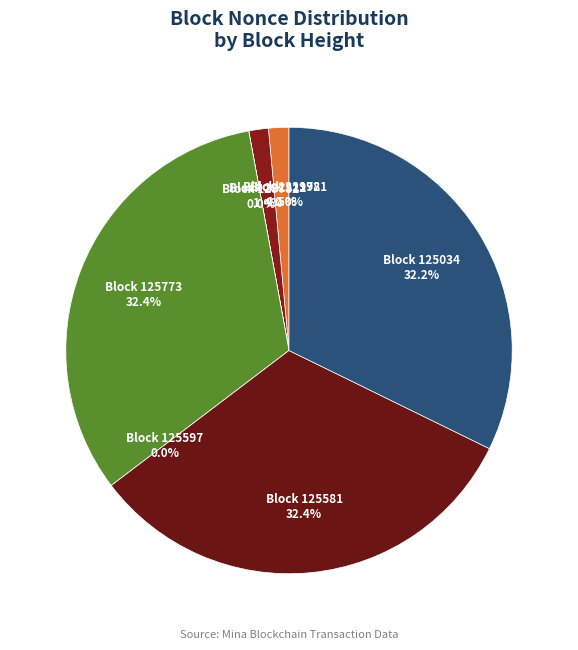

How many slices are in this pie chart?

8